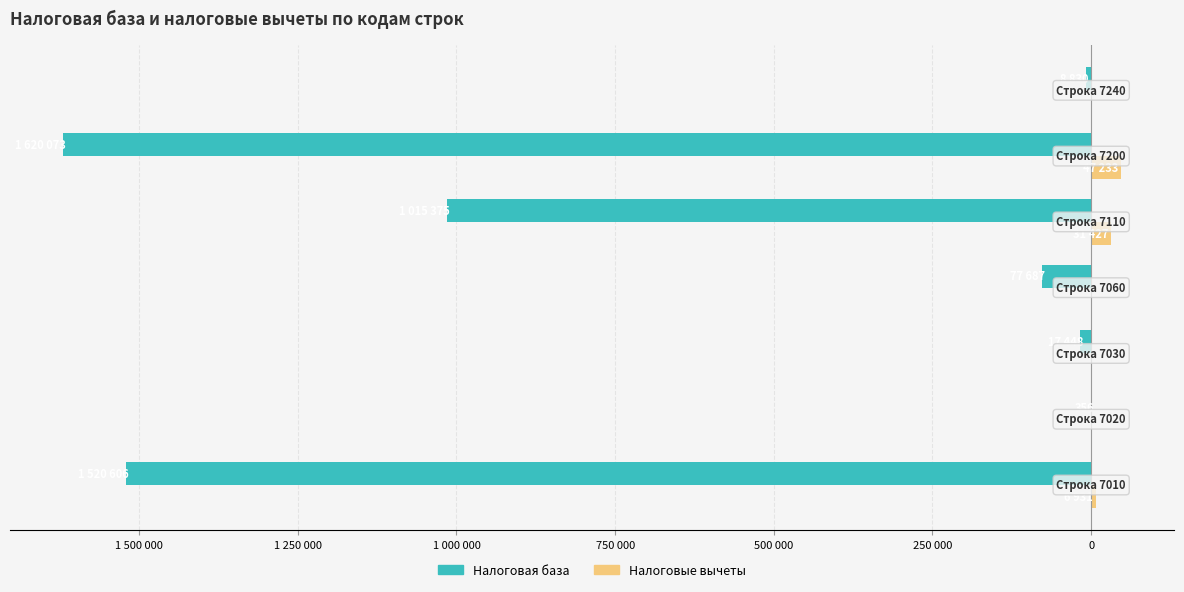

What are all the series names shown in the legend?

Налоговая база, Налоговые вычеты